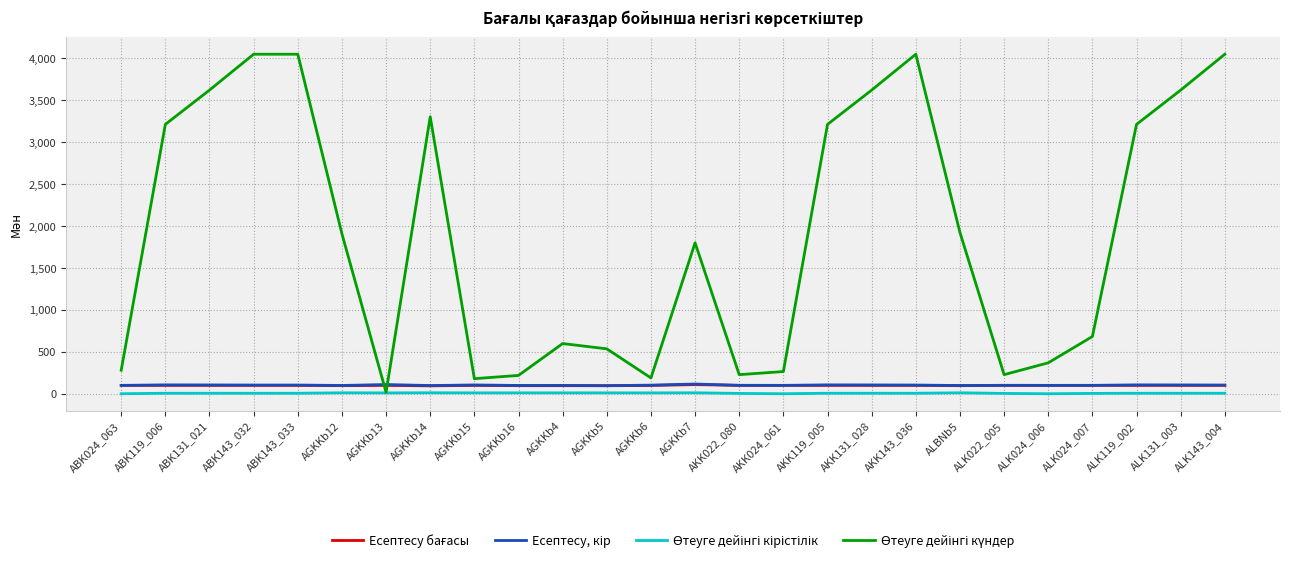

Does the chart have visible grid lines?

Yes